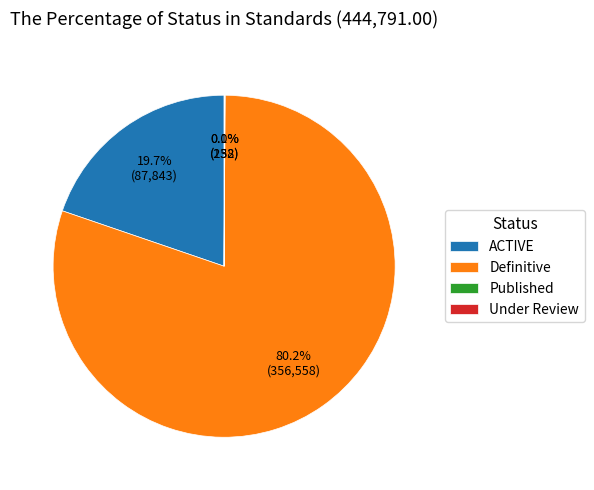

Which has a higher value, ACTIVE or Definitive?

Definitive